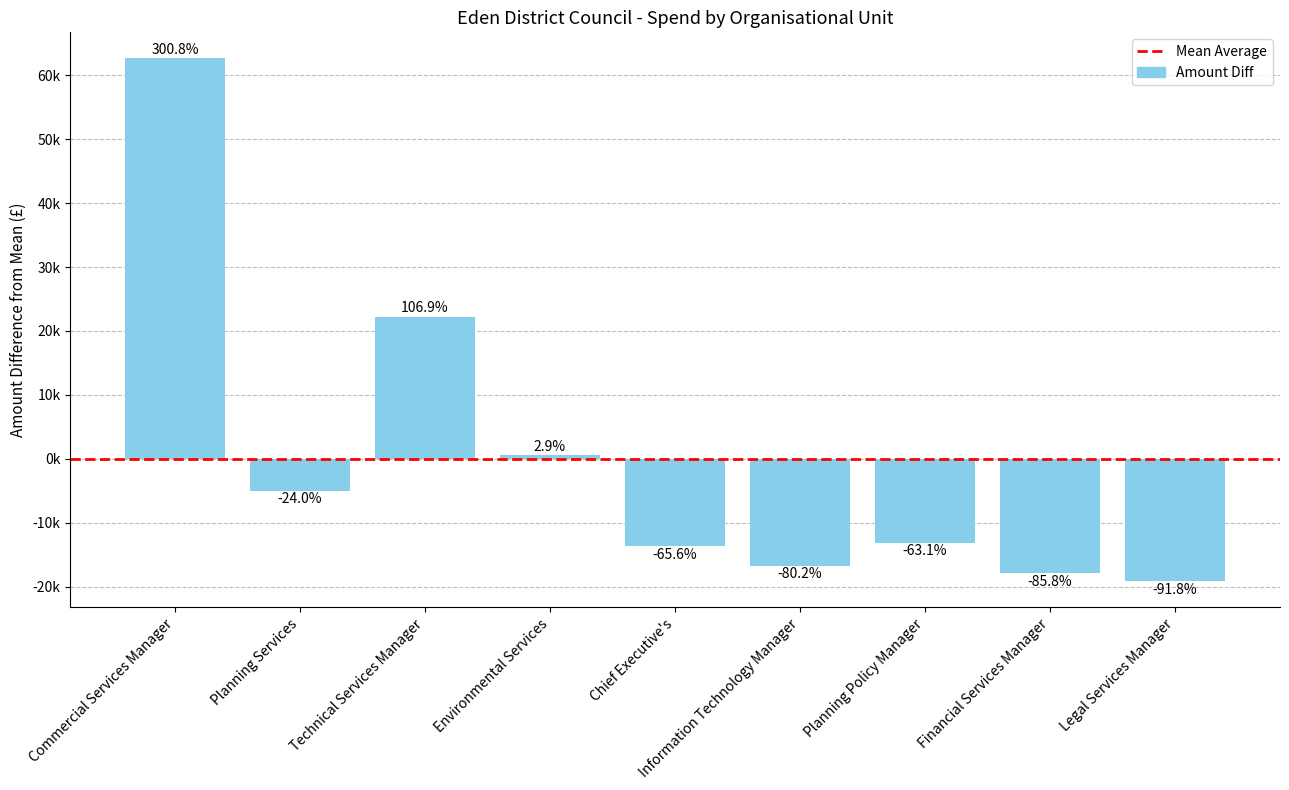

What is the label of the 7th bar from the left?

Planning Policy Manager